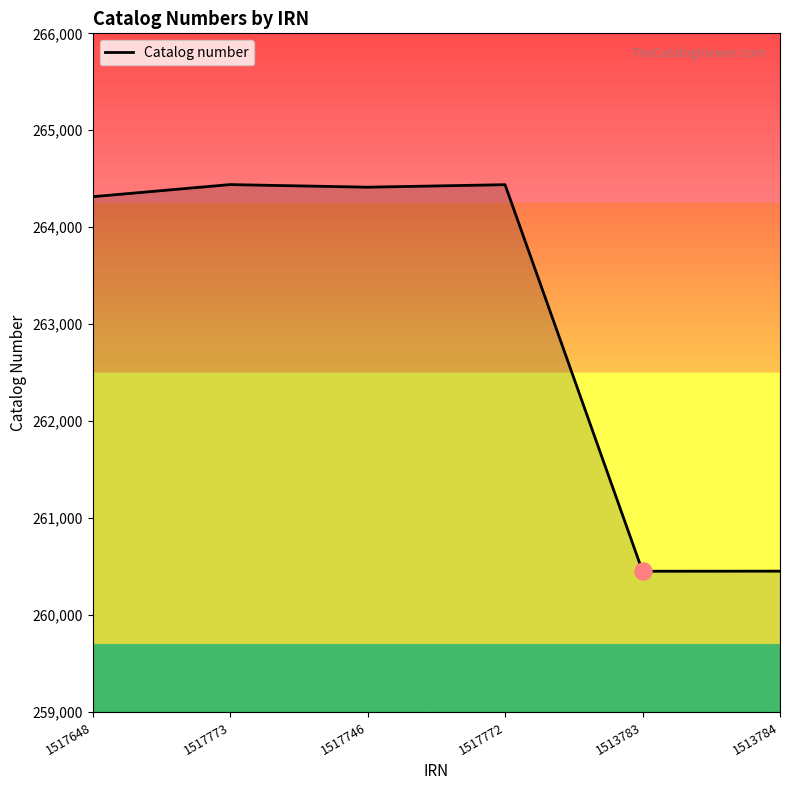

Approximately how many times larger is the value at 1517772 compared to 1517746?

1.0